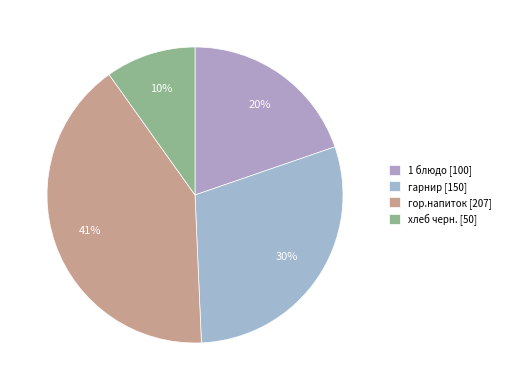

How many segments does this pie chart have?

4